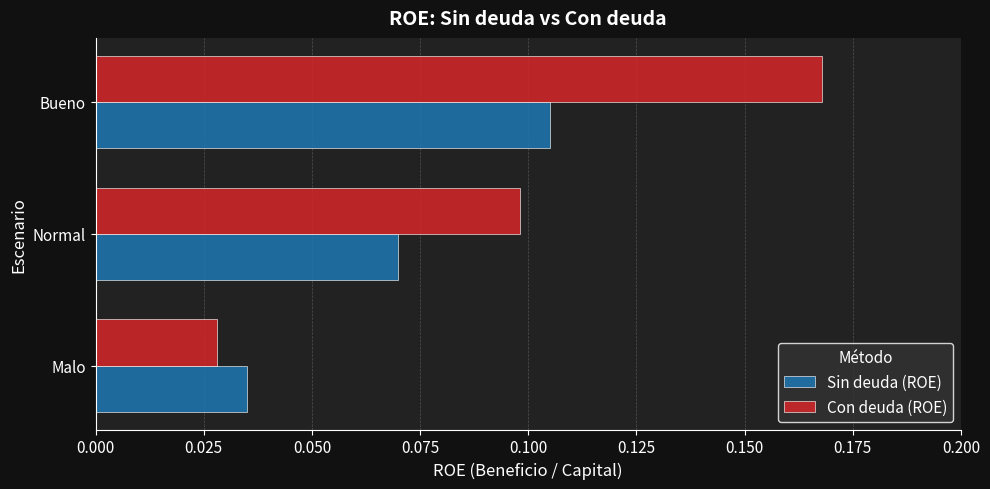

How many distinct data groups are displayed?

2